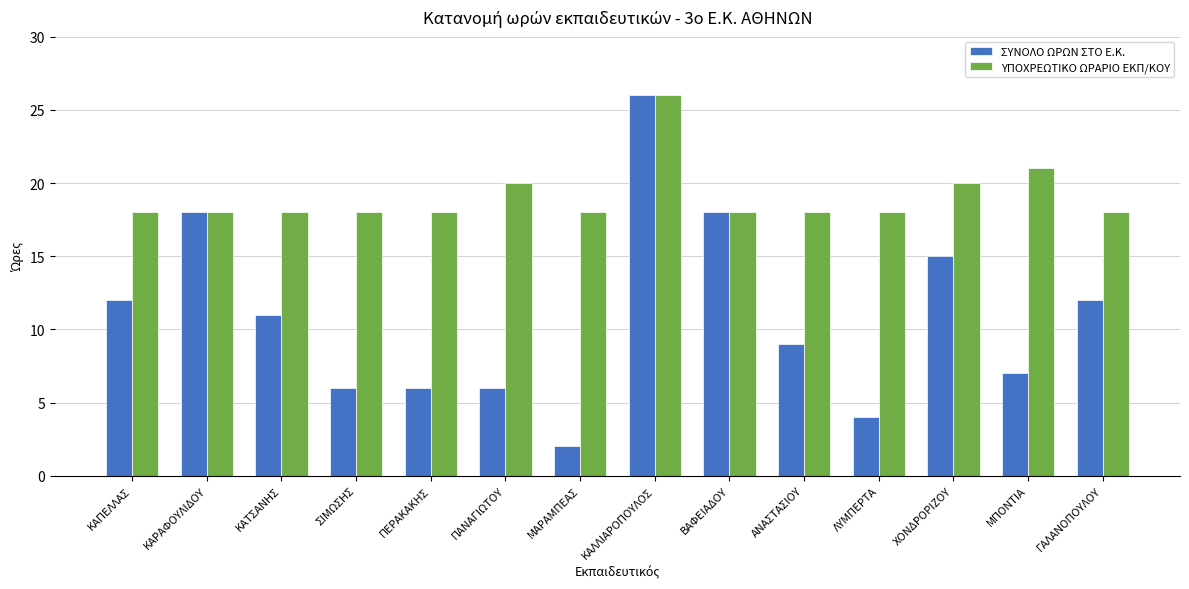

Which series has the widest spread of values?

ΣΥΝΟΛΟ ΩΡΩΝ ΣΤΟ Ε.Κ.